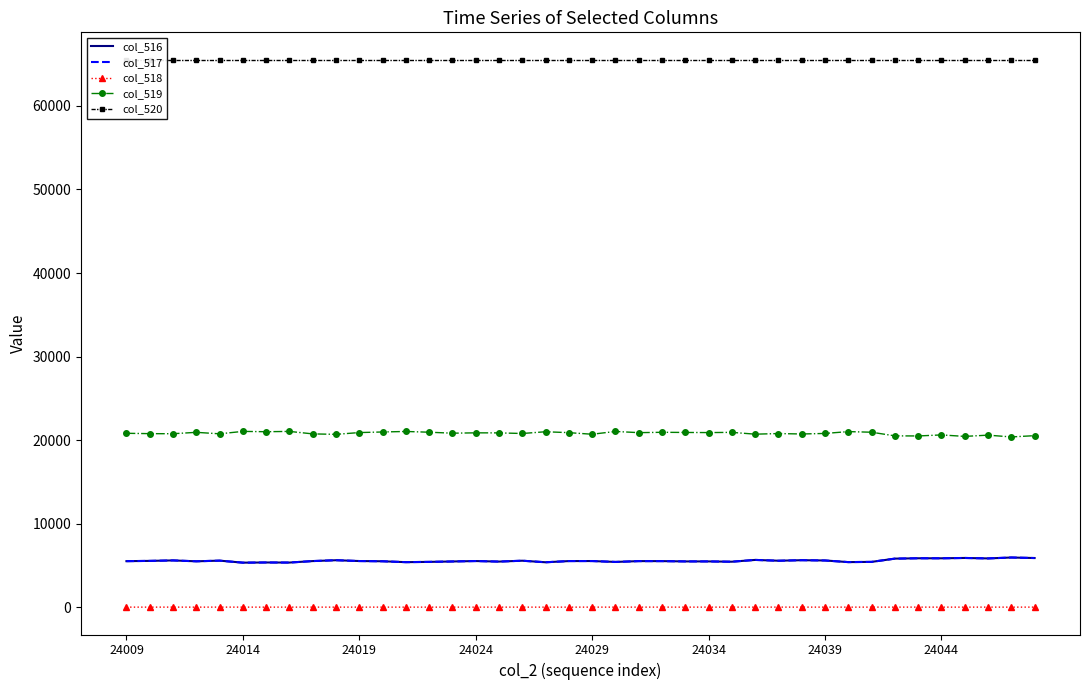

Which has a higher value, 23 or 18?

23